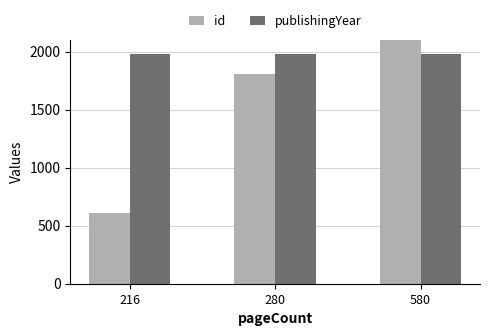

What is the value of the publishingYear bar at the 2nd from the left?

1979